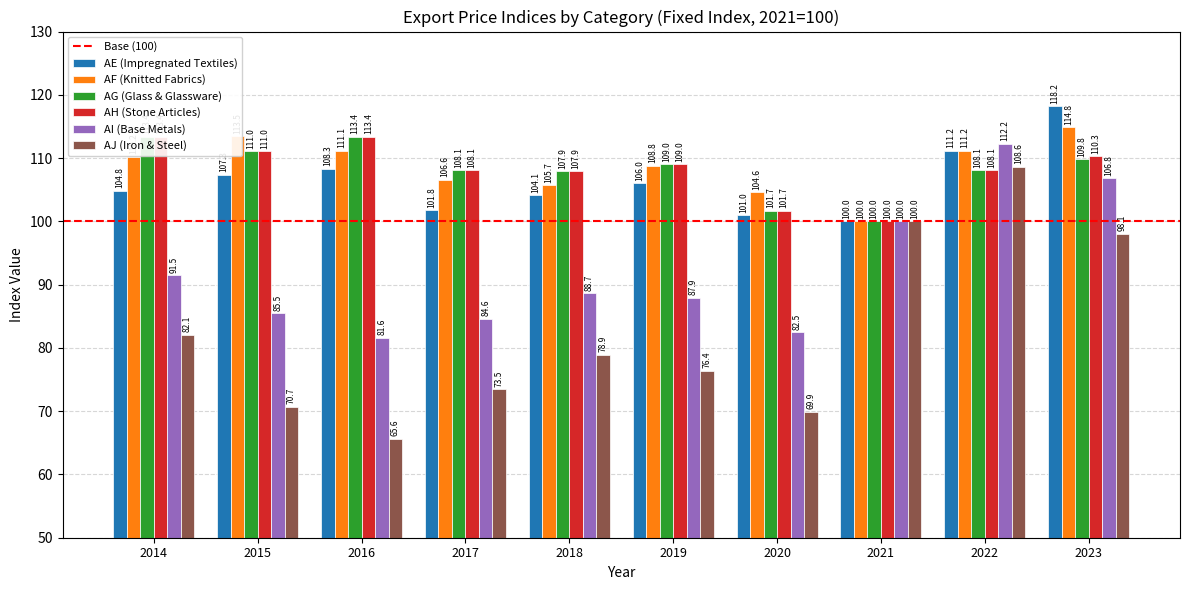

What is the value of the AH (Stone Articles) bar at the 5th from the left?

107.9